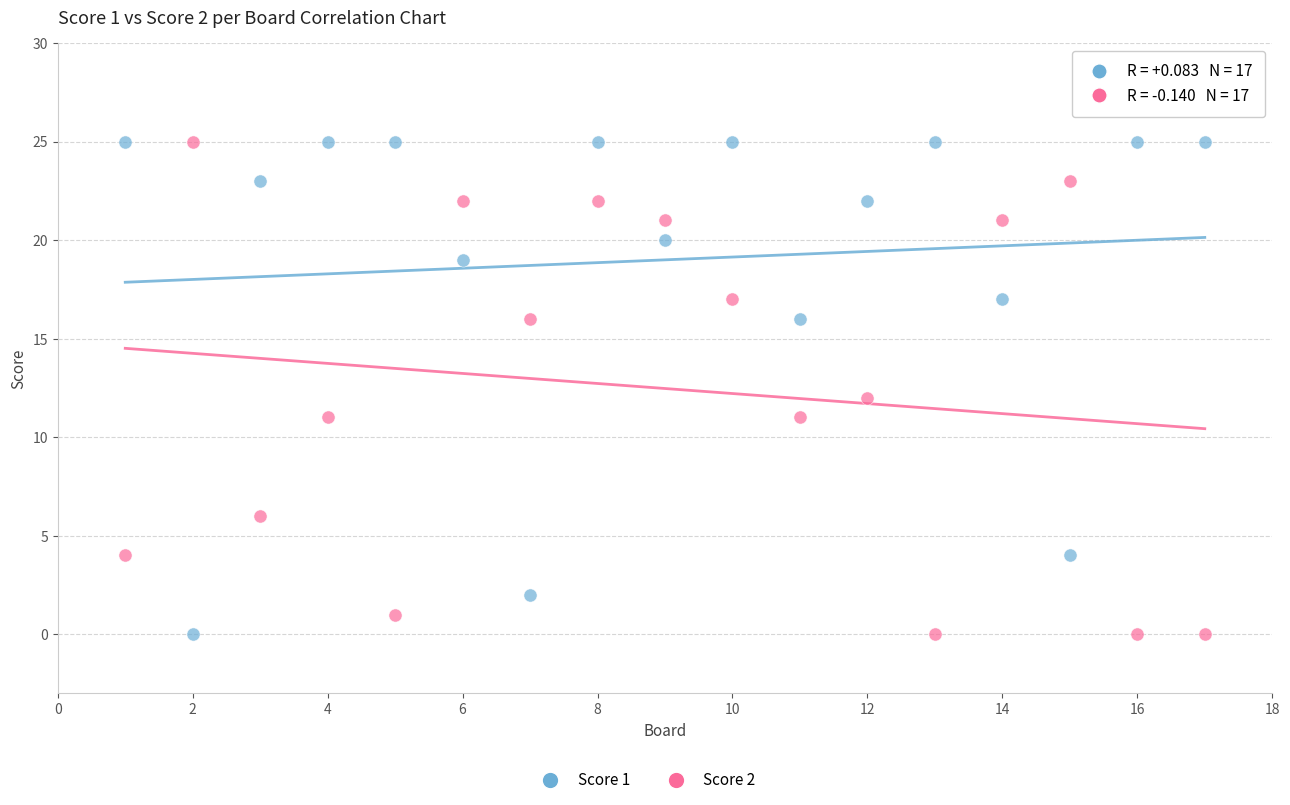

What is the X range (max minus min) for the scatter plot?

16